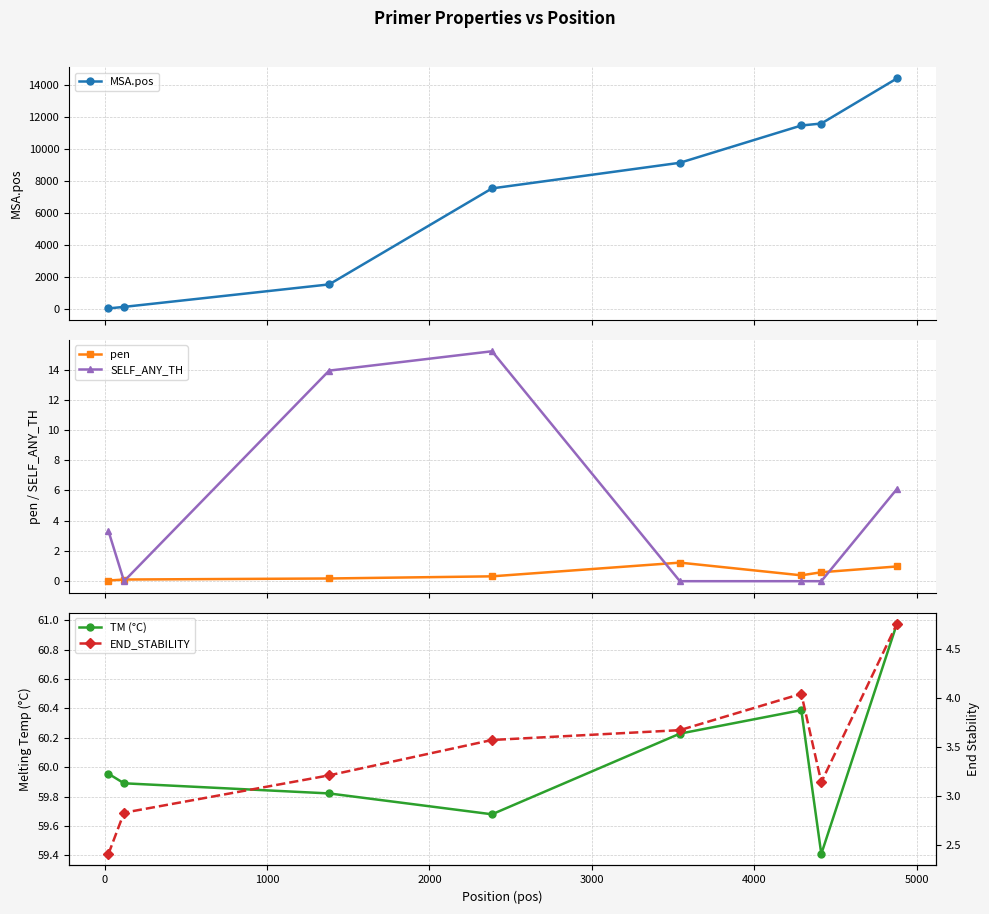

True or false: SELF_ANY_TH has more than 0 interior local peaks.

True